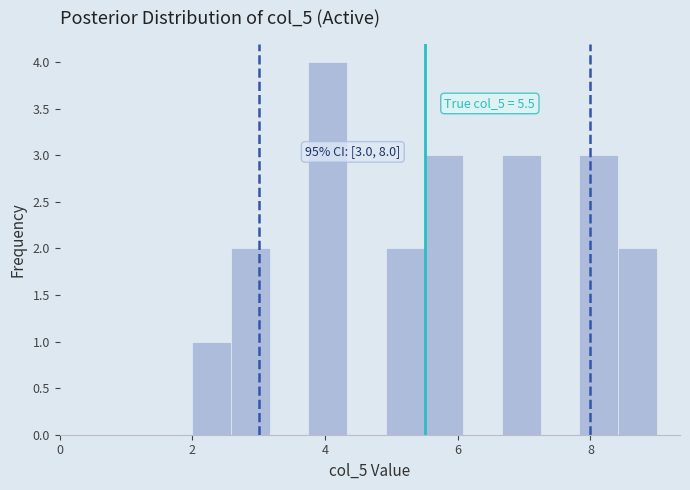

Around what value on the x-axis is the tallest bar? Give the approximate position of its centre, as read against the axis.

4.0